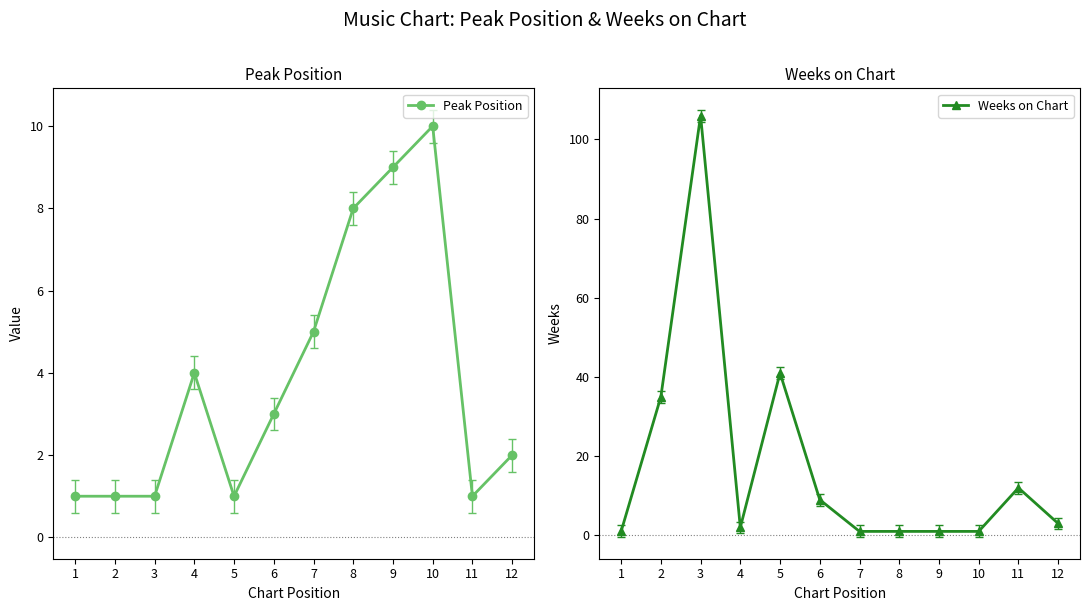

How many data points in Weeks on Chart are above 3?

5